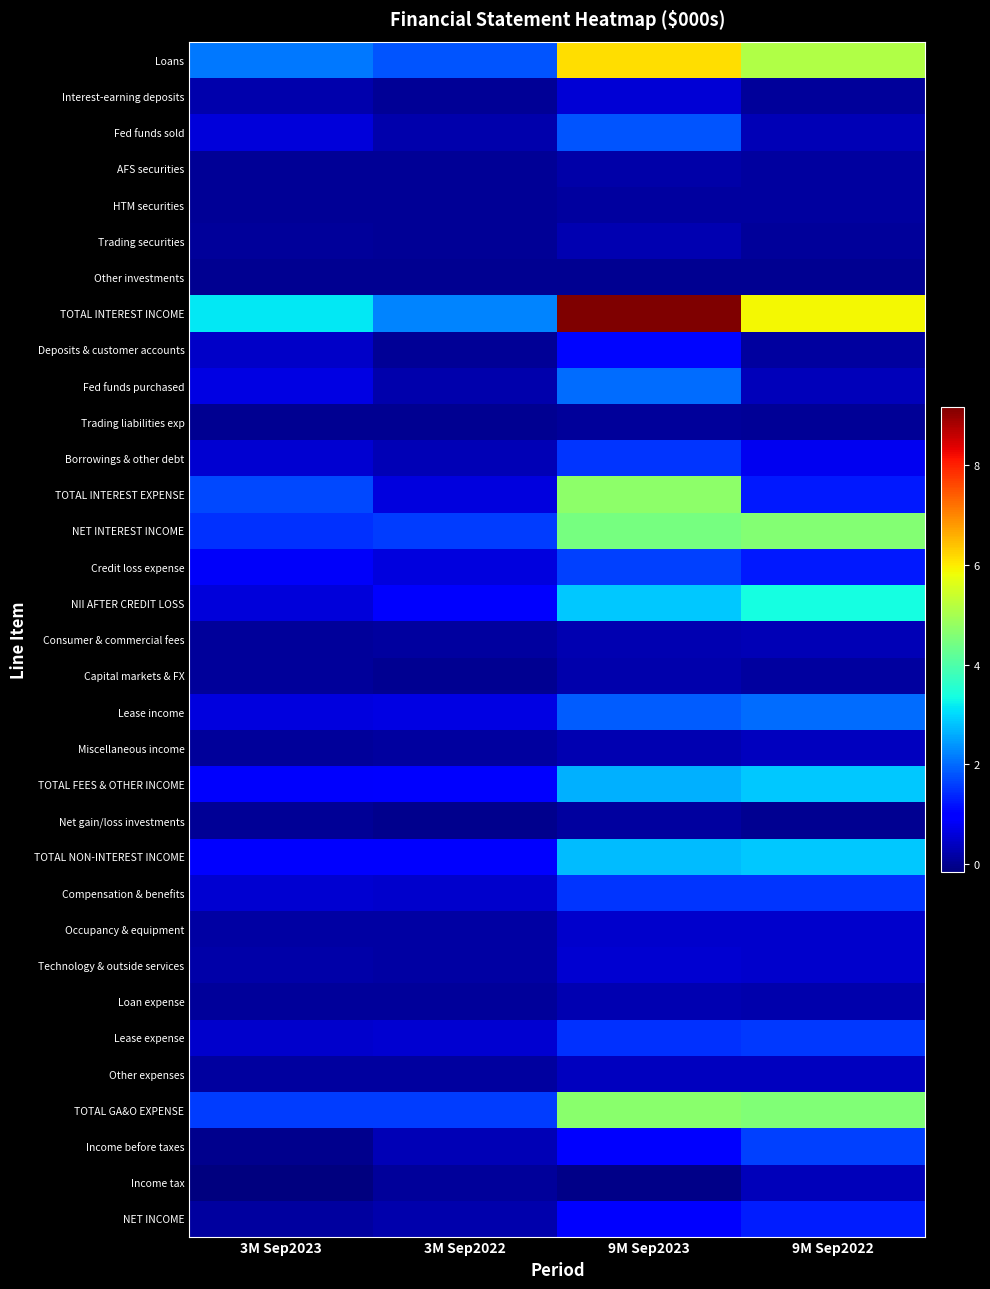

Rank the series by their maximum value, from lowest to highest.

Other investments, Trading liabilities exp, Net gain/loss investments, HTM securities, AFS securities, Capital markets & FX, Loan expense, Trading securities, Consumer & commercial fees, Income tax, Miscellaneous income, Other expenses, Occupancy & equipment, Technology & outside services, Interest-earning deposits, Deposits & customer accounts, NET INCOME, Borrowings & other debt, Compensation & benefits, Lease expense, Credit loss expense, Income before taxes, Fed funds sold, Fed funds purchased, Lease income, TOTAL FEES & OTHER INCOME, TOTAL NON-INTEREST INCOME, NII AFTER CREDIT LOSS, NET INTEREST INCOME, TOTAL GA&O EXPENSE, TOTAL INTEREST EXPENSE, Loans, TOTAL INTEREST INCOME